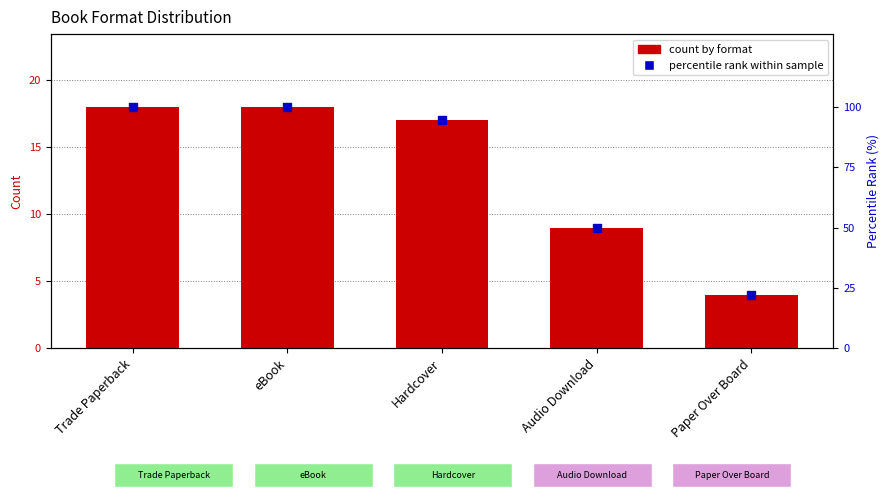

What is the total value across all series at Paper Over Board?

26.2